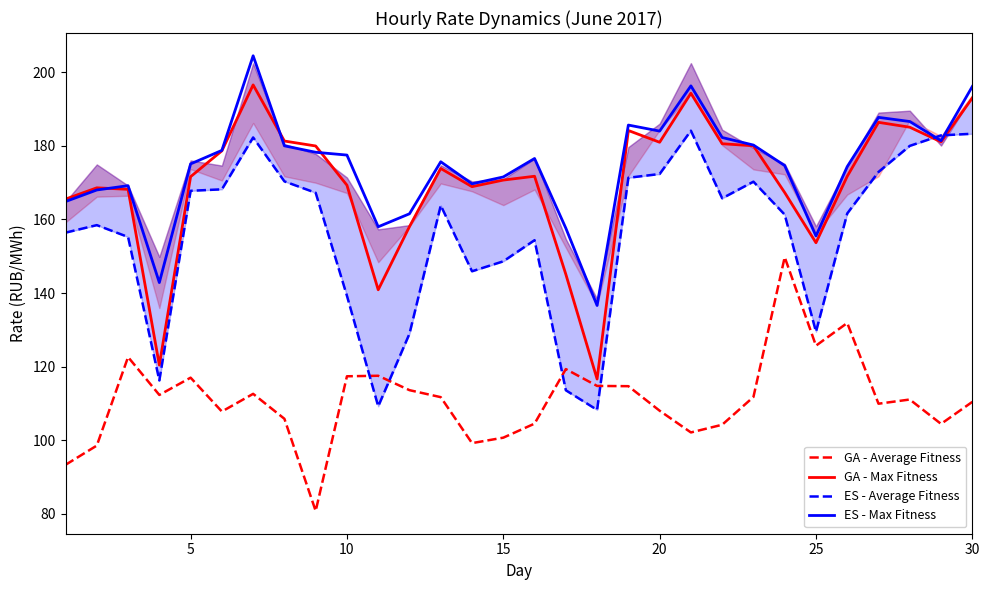

How many values in the GA - Average Fitness series are below 111?

14